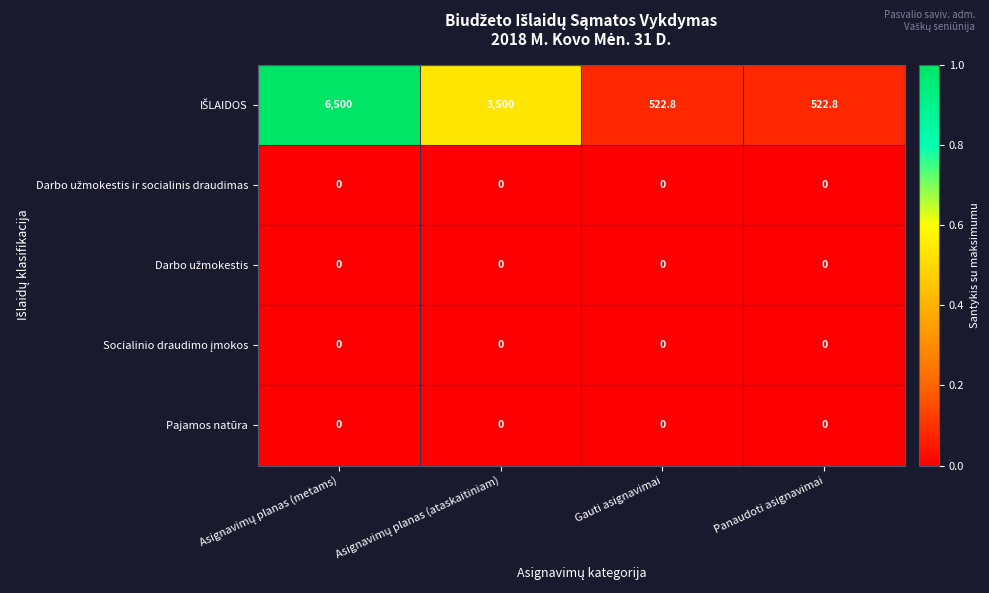

What is the spread (max minus min) of values at Gauti asignavimai?

522.8